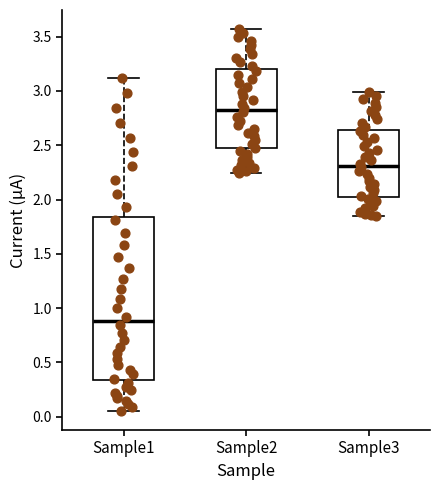

Where does the lower whisker of the box for Sample1 end on the y-axis? The values are not printed on the chart, so give them approximately, as read against the axis.

0.05